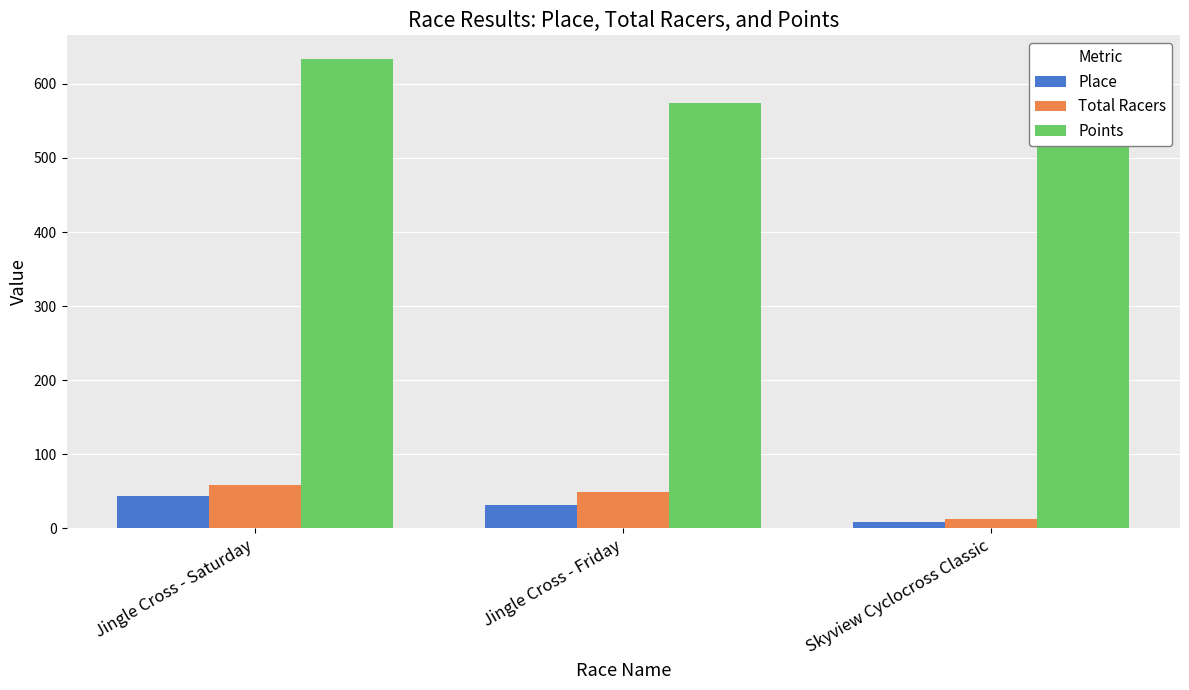

What are all the series names shown in the legend?

Place, Total Racers, Points